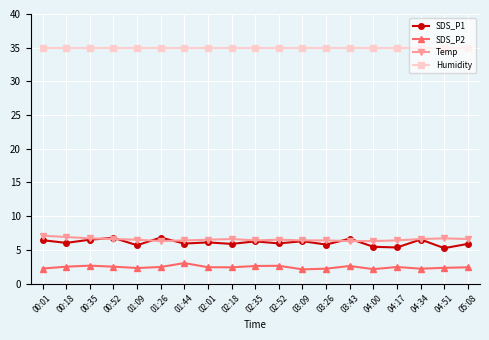

True or false: SDS_P2 and Temp intersect in this chart.

False